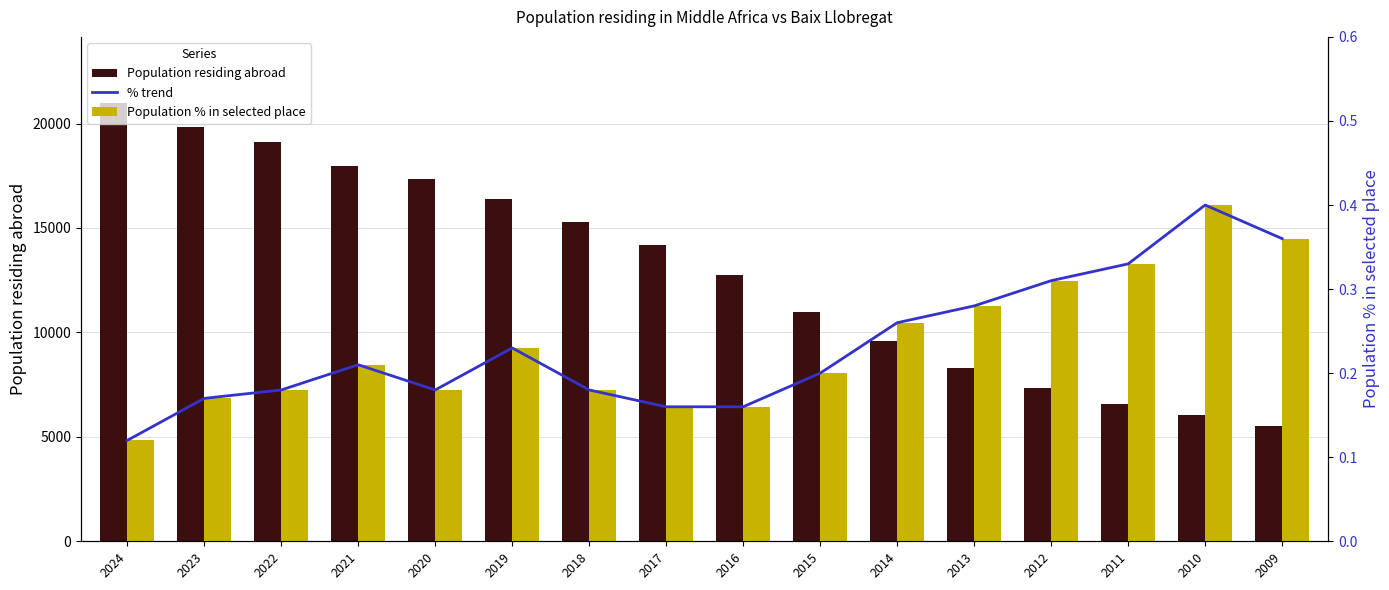

What is the difference between the highest and lowest values at 2016?

12742.8